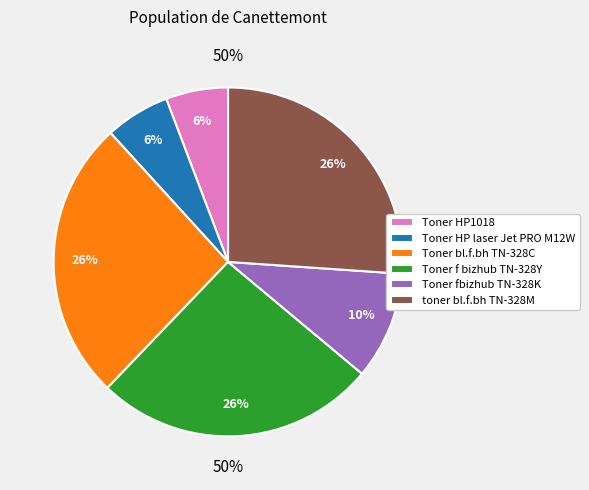

To the nearest percent, what portion does Toner HP laser Jet PRO M12W represent?

6%